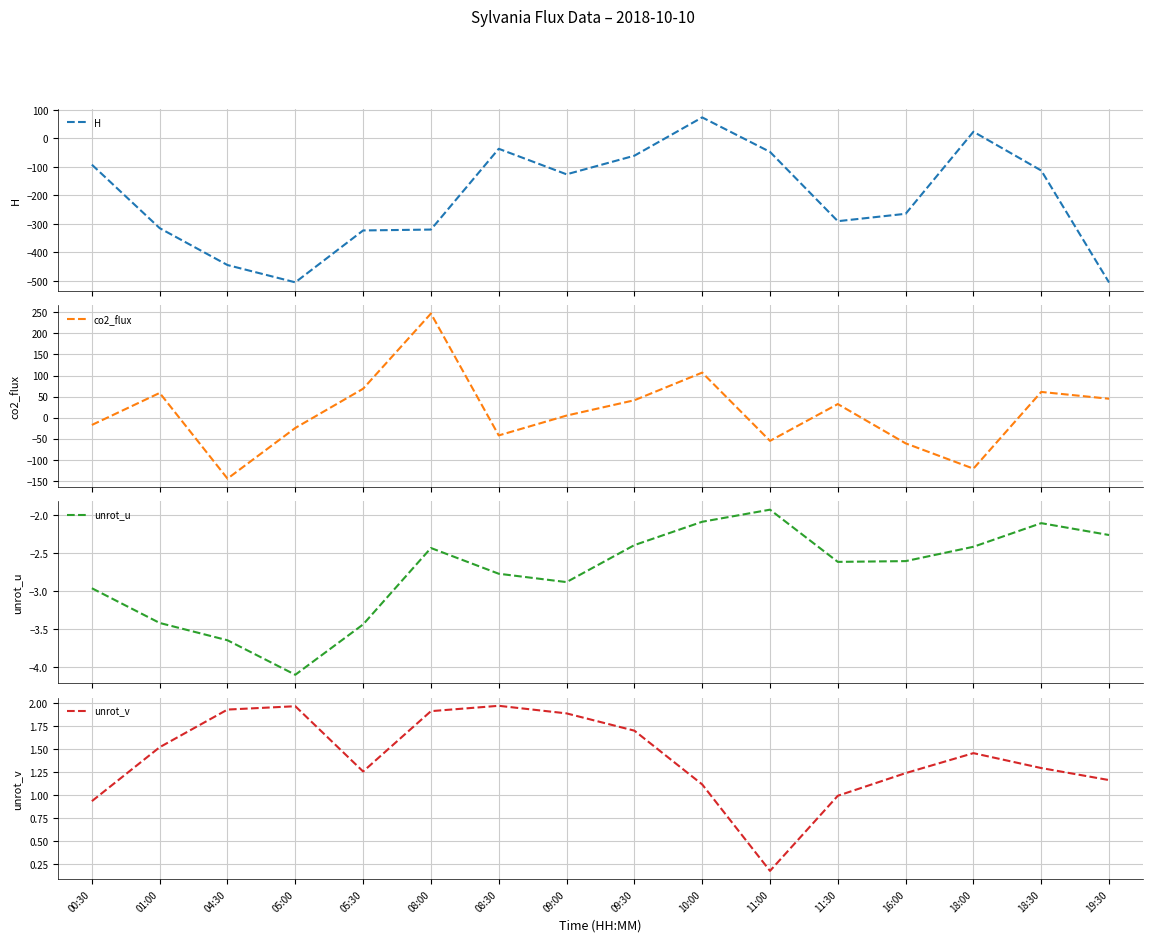

Where is the first local maximum for H?

08:30